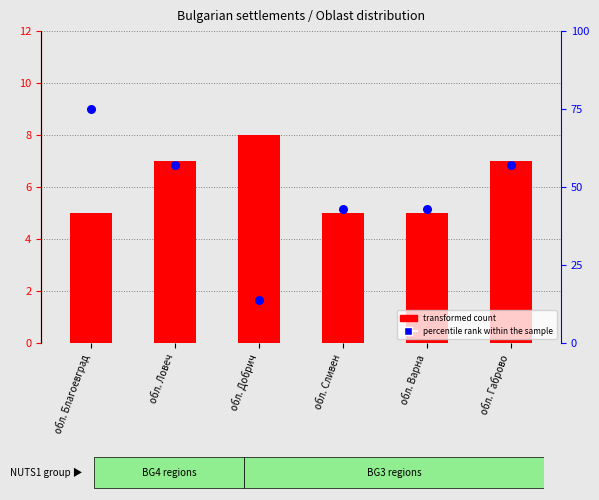

What are all the series names shown in the legend?

transformed count, percentile rank within the sample